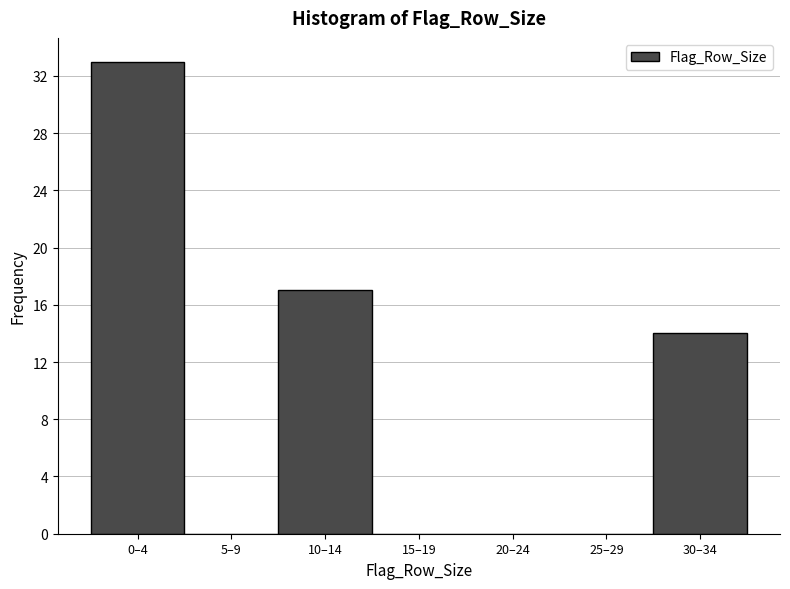

Reading right to left, transcribe all the data shown in this chart.

30–34=14	25–29=0	20–24=0	15–19=0	10–14=17	5–9=0	0–4=33